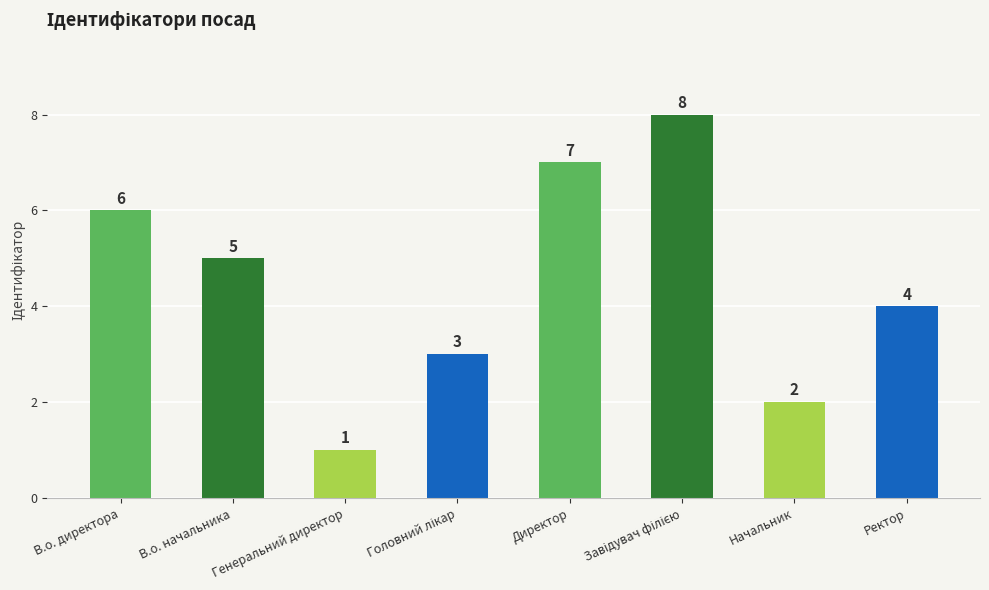

What is the difference between the values at Директор and Начальник?

5